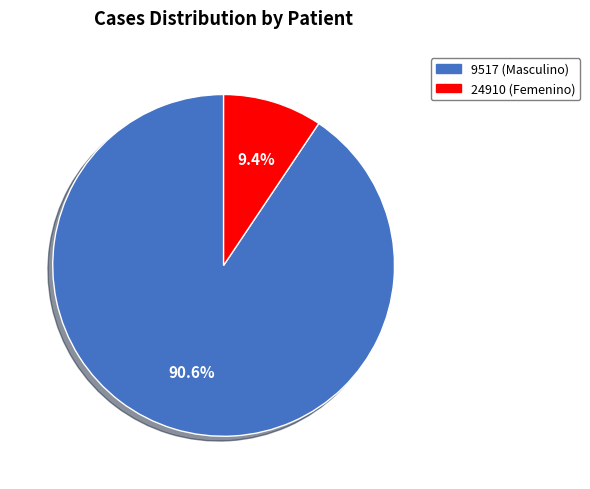

Do 9517 (Masculino) and 24910 (Femenino) together represent more than half of the pie?

Yes